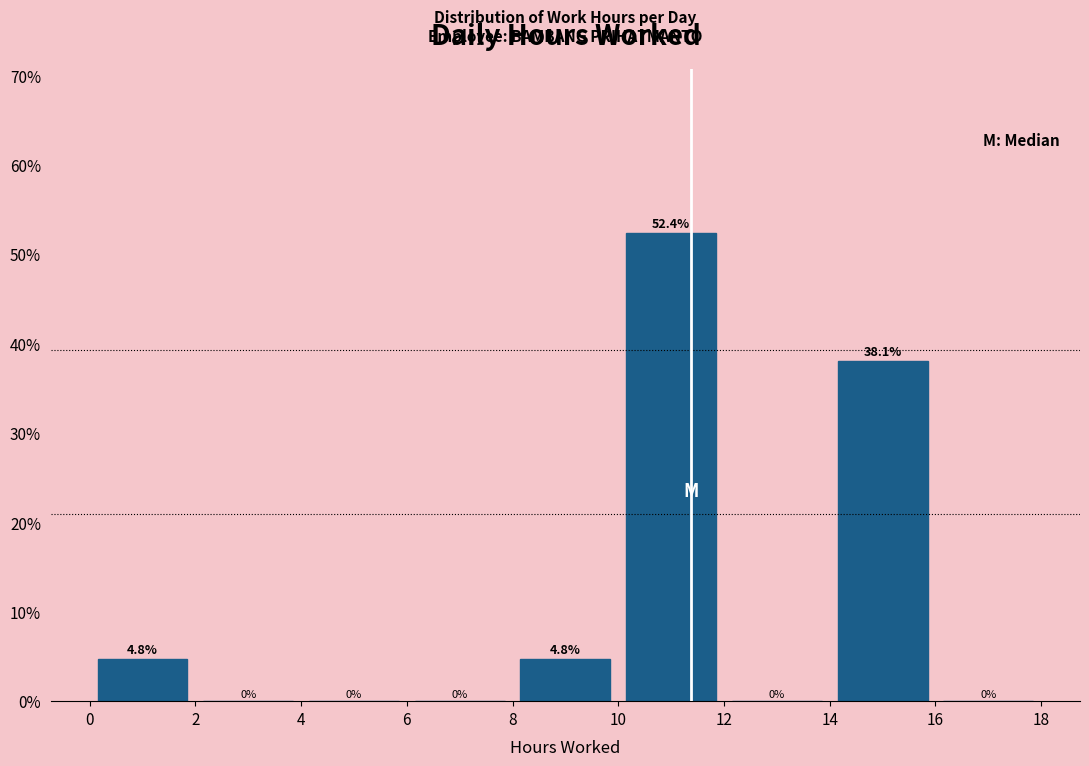

Over which range of the x-axis is the bar tallest?

10 to 12